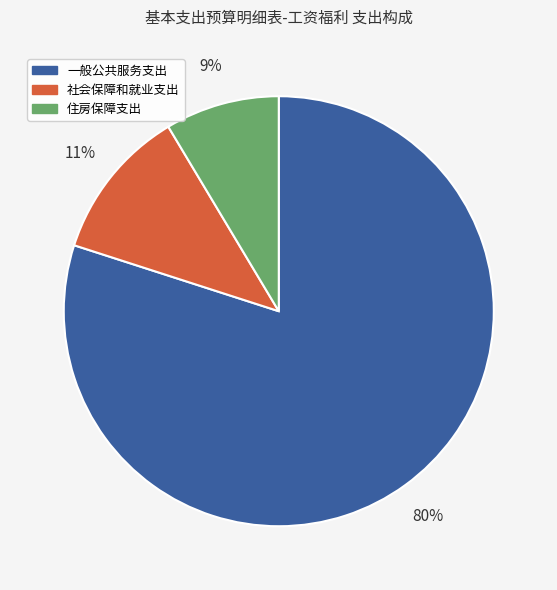

To the nearest percent, what is the difference between the 一般公共服务支出 and 社会保障和就业支出 slice percentages?

69%